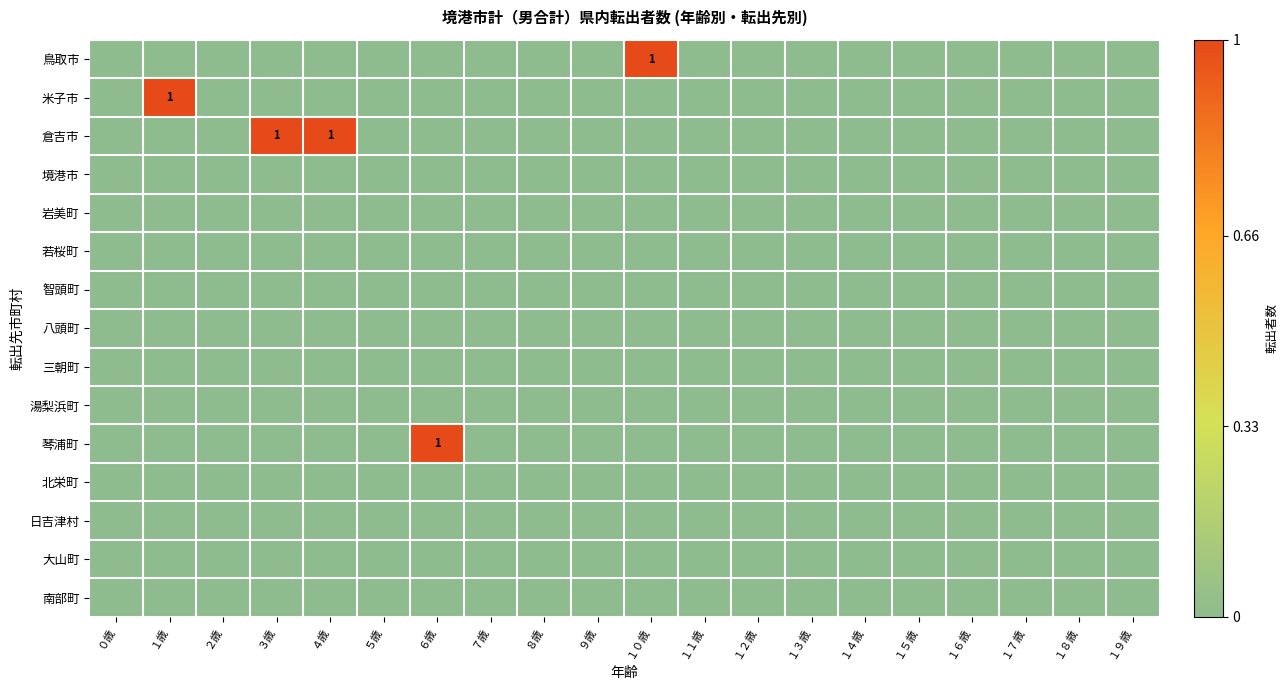

At which category is the sum across all series the highest?

１歳